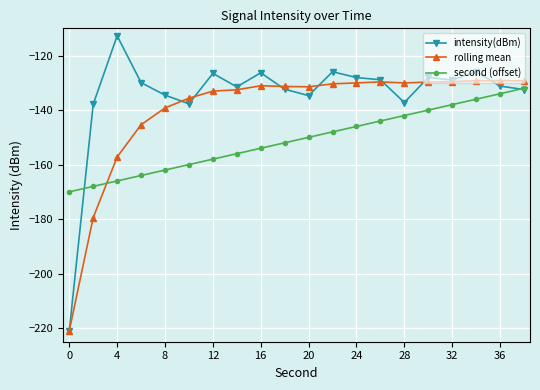

Which series has the largest total across all categories?

intensity(dBm)